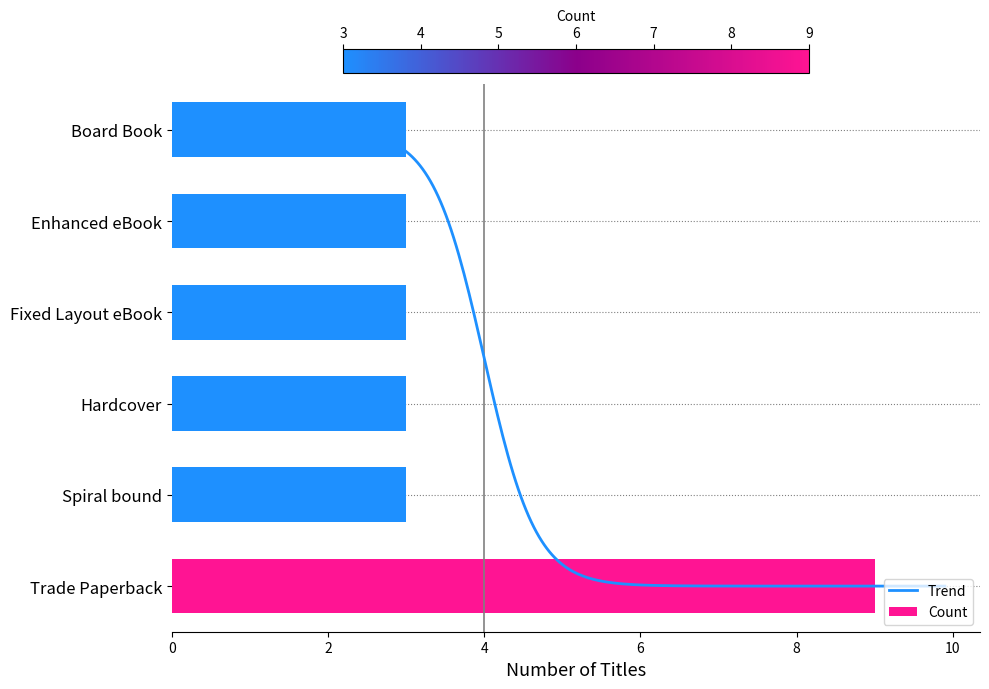

At which label is the value closest to 6?

Trade Paperback